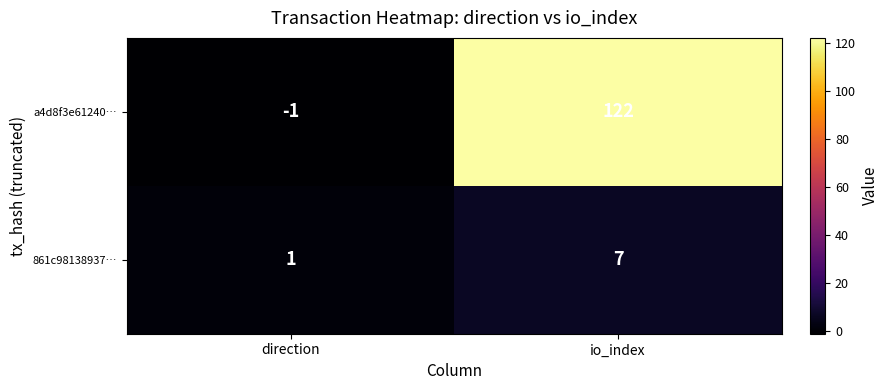

At which category is the sum across all series the highest?

io_index